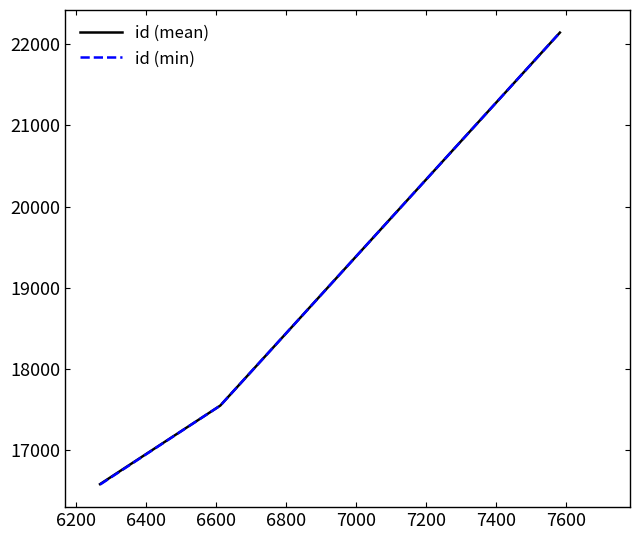

What is the highest value of the id (min) series?

22143